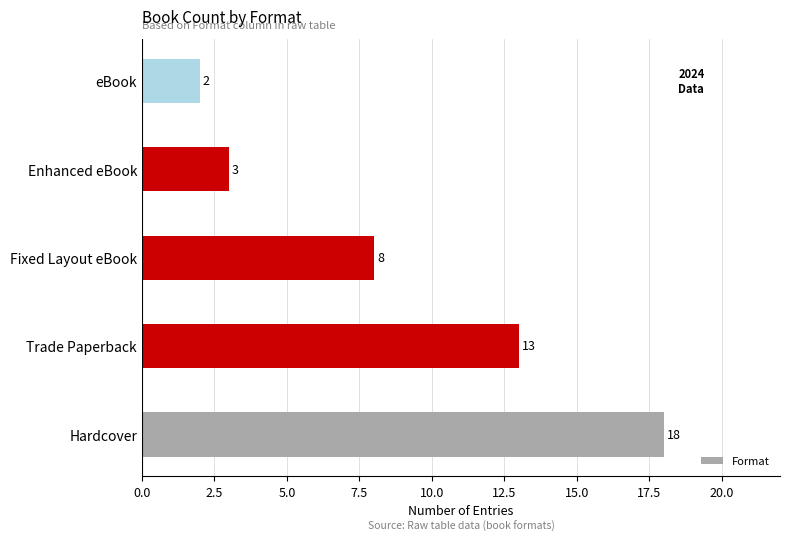

Approximately how many times larger is the value at Trade Paperback compared to eBook?

6.5